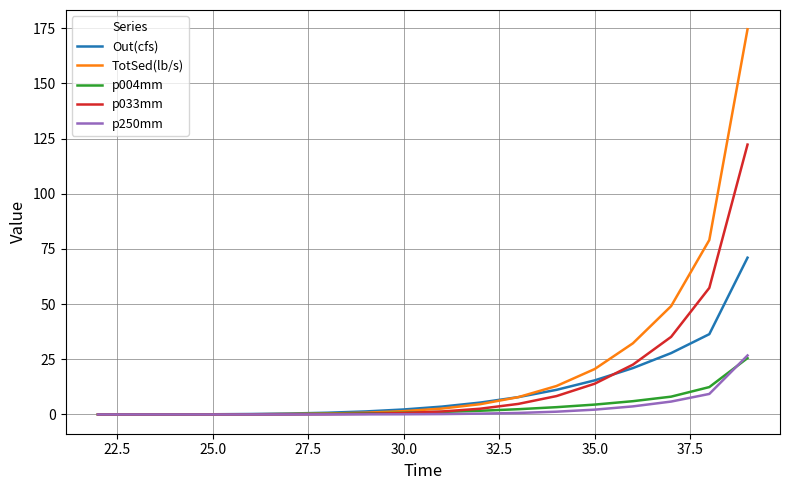

Which series has the widest spread of values?

TotSed(lb/s)